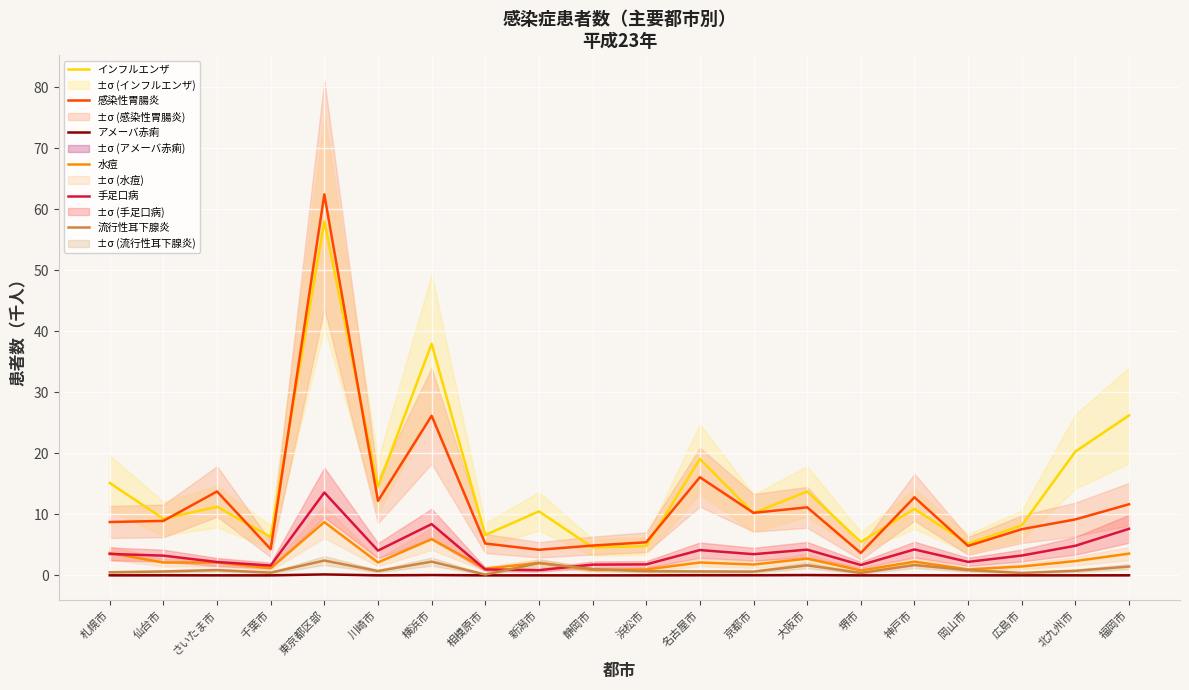

The value of アメーバ赤痢 at 名古屋市 is 0.0. True or false?

False